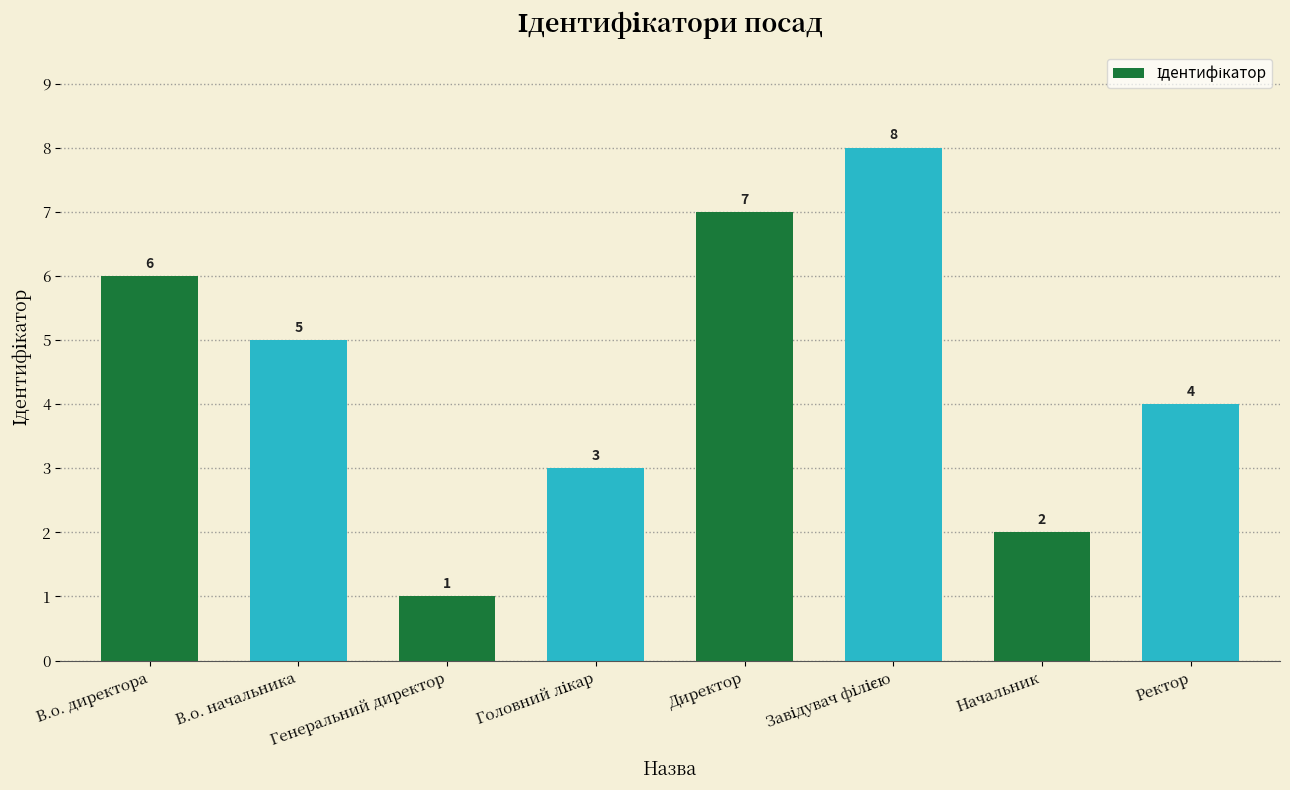

What is the change in value from Директор to Начальник?

-5